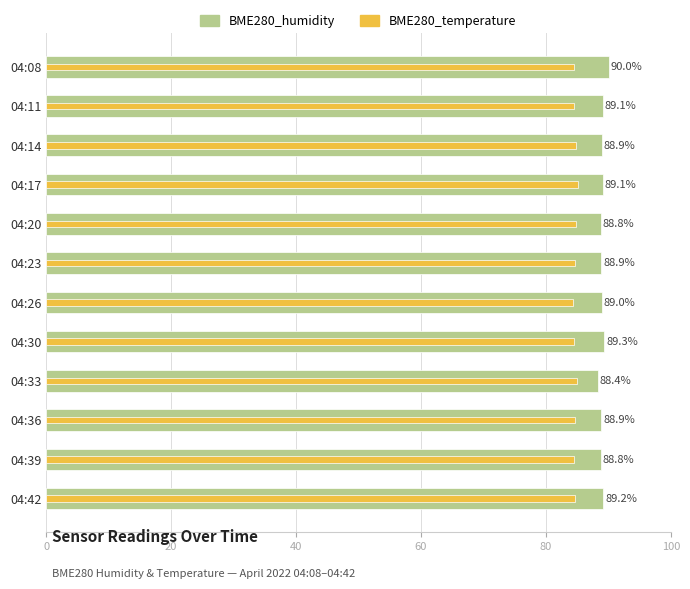

What value does the BME280_humidity series have at 04:39?

88.8